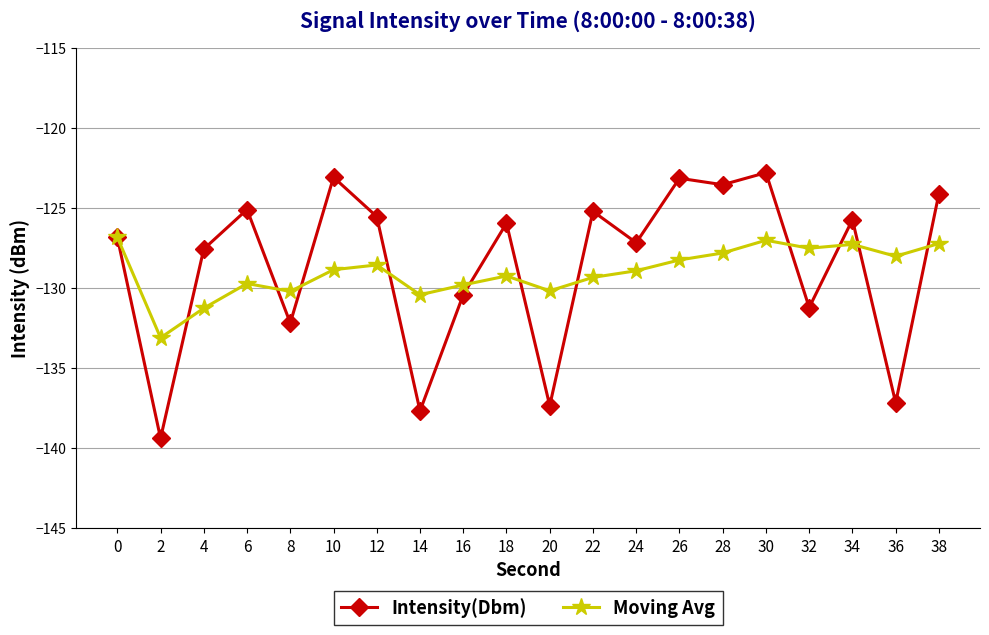

Rank the series by their maximum value, from lowest to highest.

Moving Avg, Intensity(Dbm)